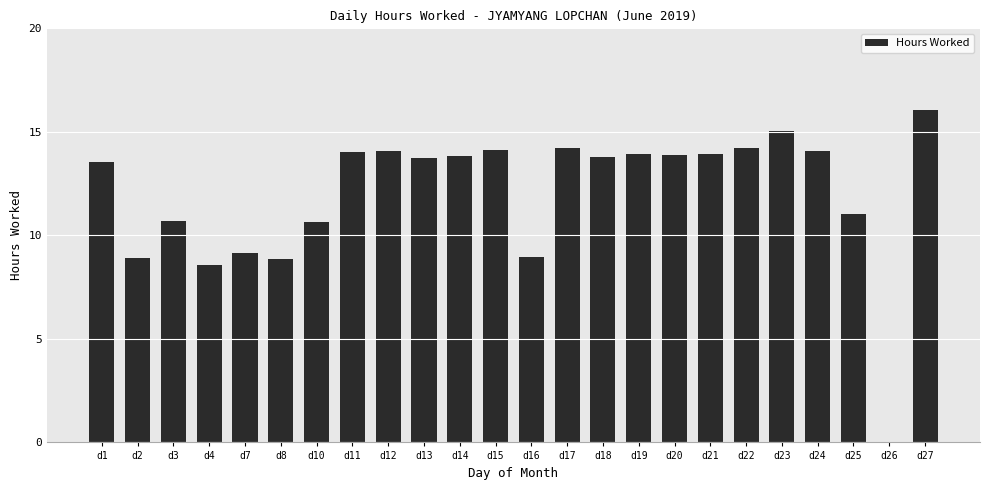

Approximately how many times larger is the value at d23 compared to d24?

1.1